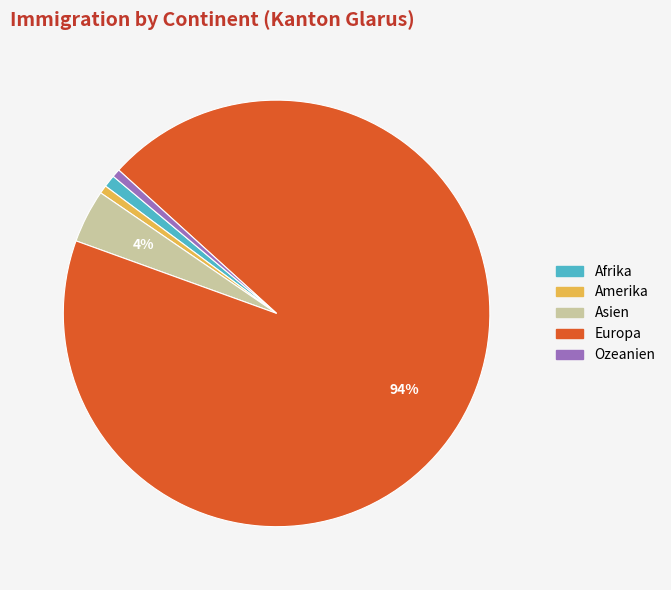

Do Asien and Afrika together represent more than half of the pie?

No